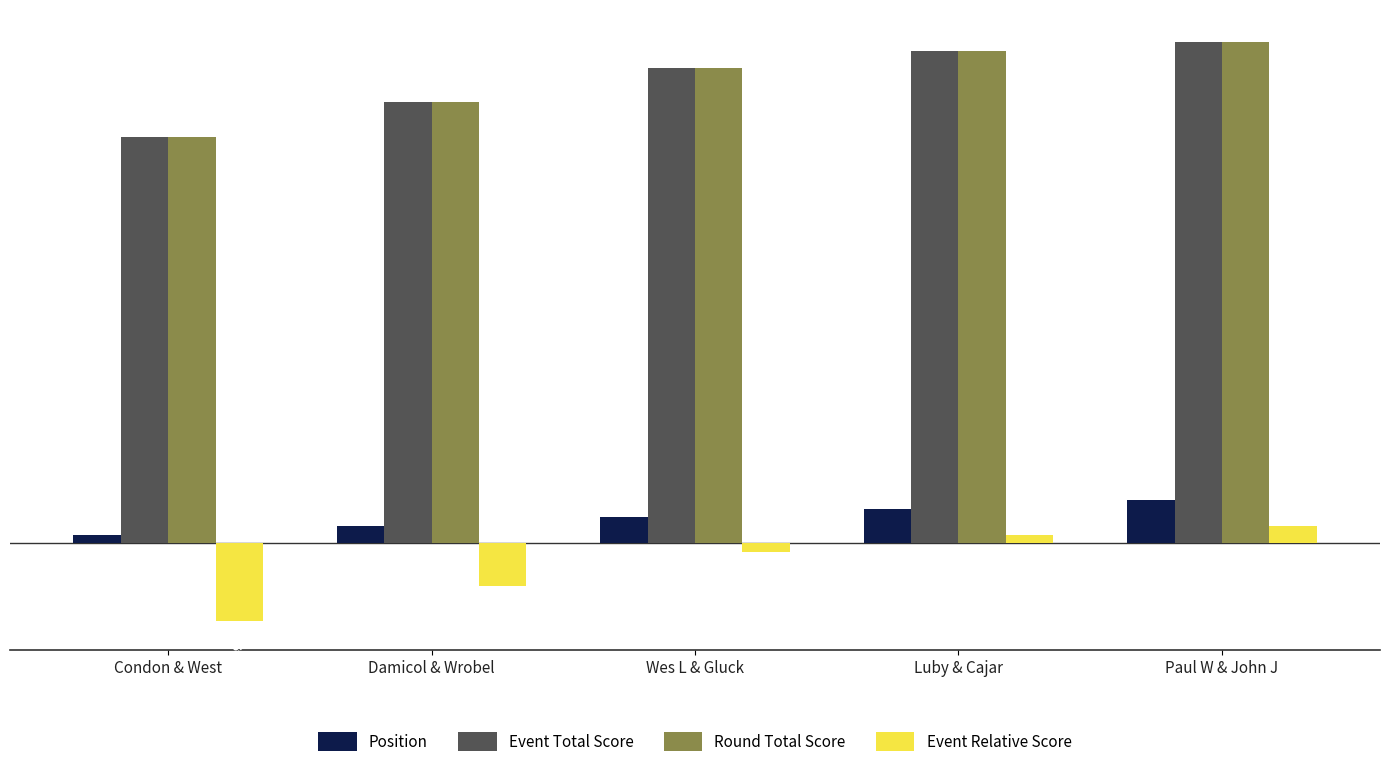

What is the maximum value for Position?

5